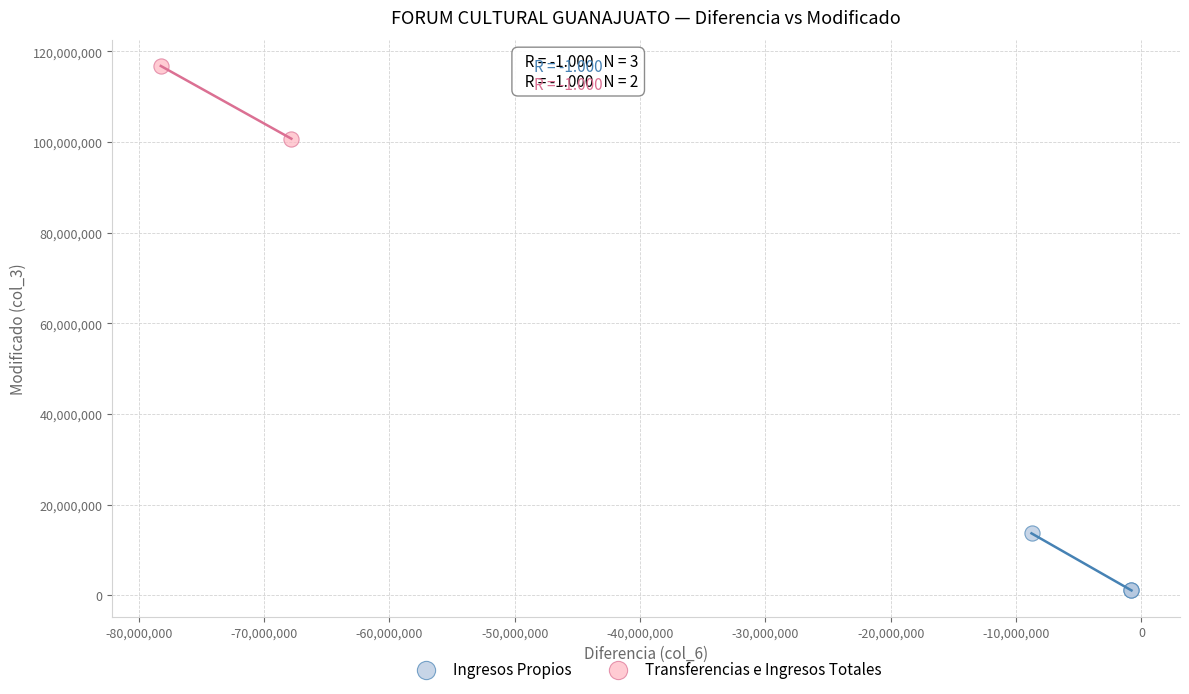

What are all the series names shown in the legend?

Ingresos Propios, Transferencias e Ingresos Totales